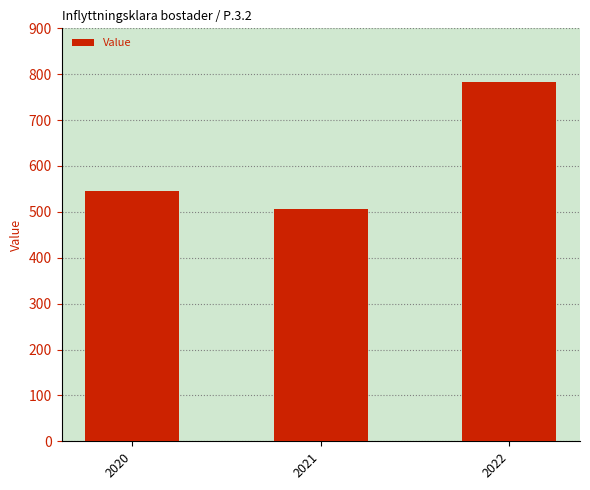

At which label is the value closest to 645?

2020